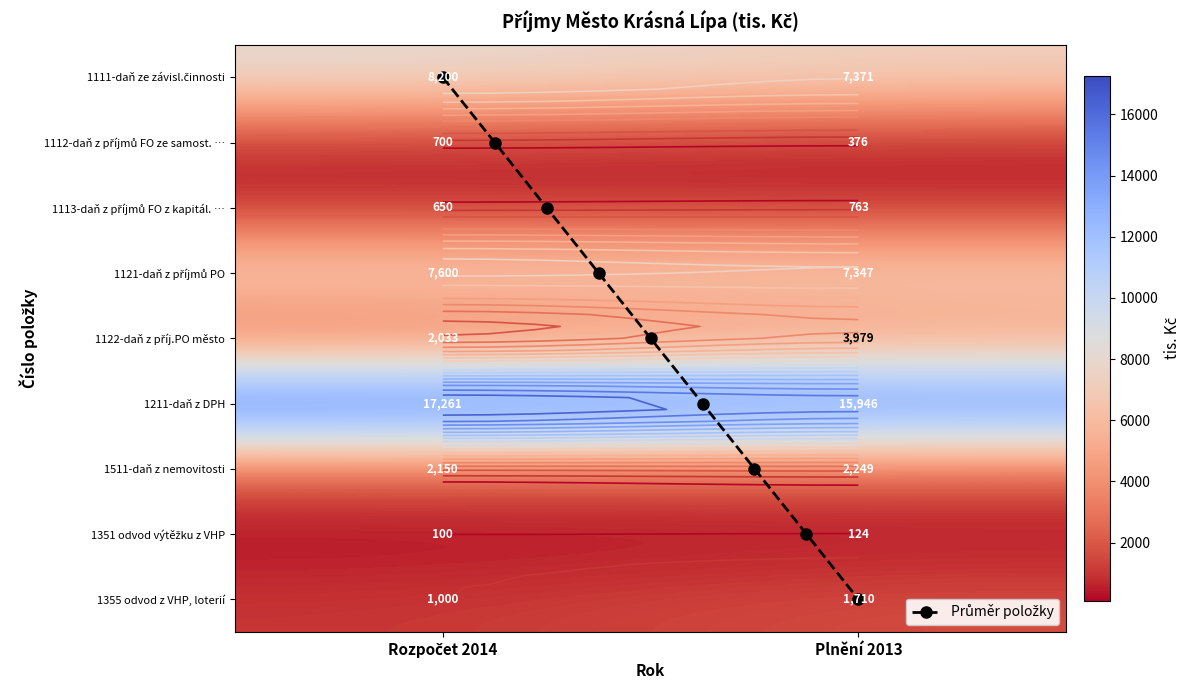

How many distinct data groups are displayed?

9